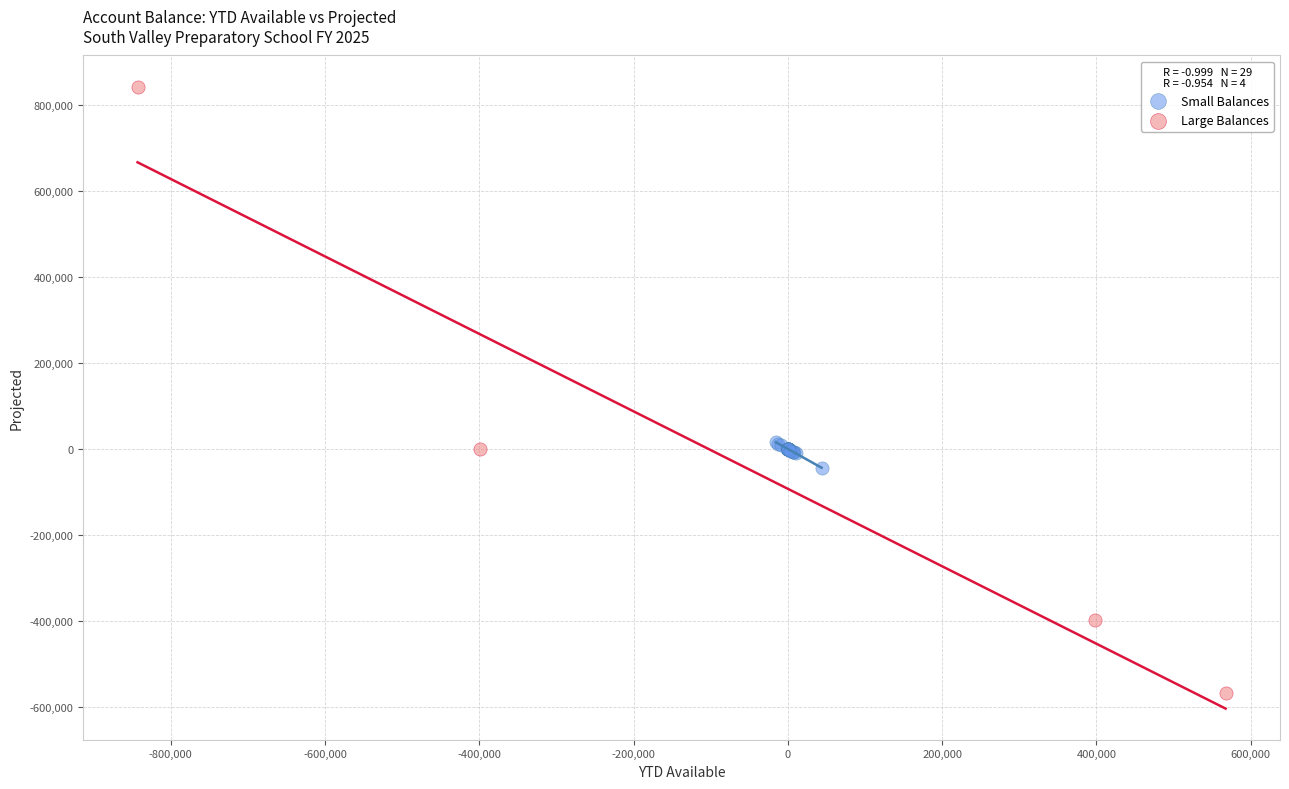

Which series has the widest spread of Y values?

Large Balances